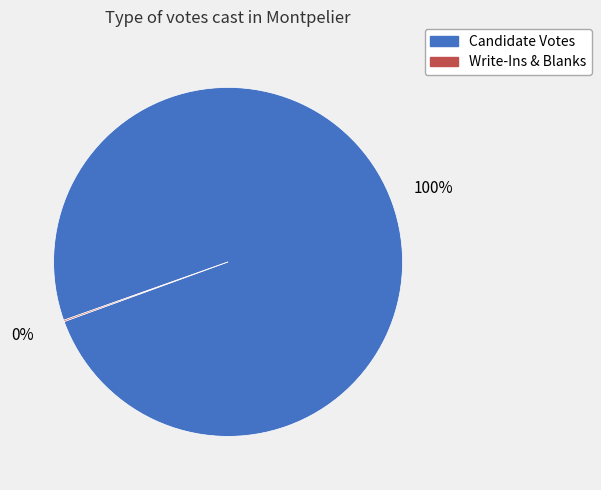

What percentage is the Candidate Votes slice, to the nearest percent?

100%